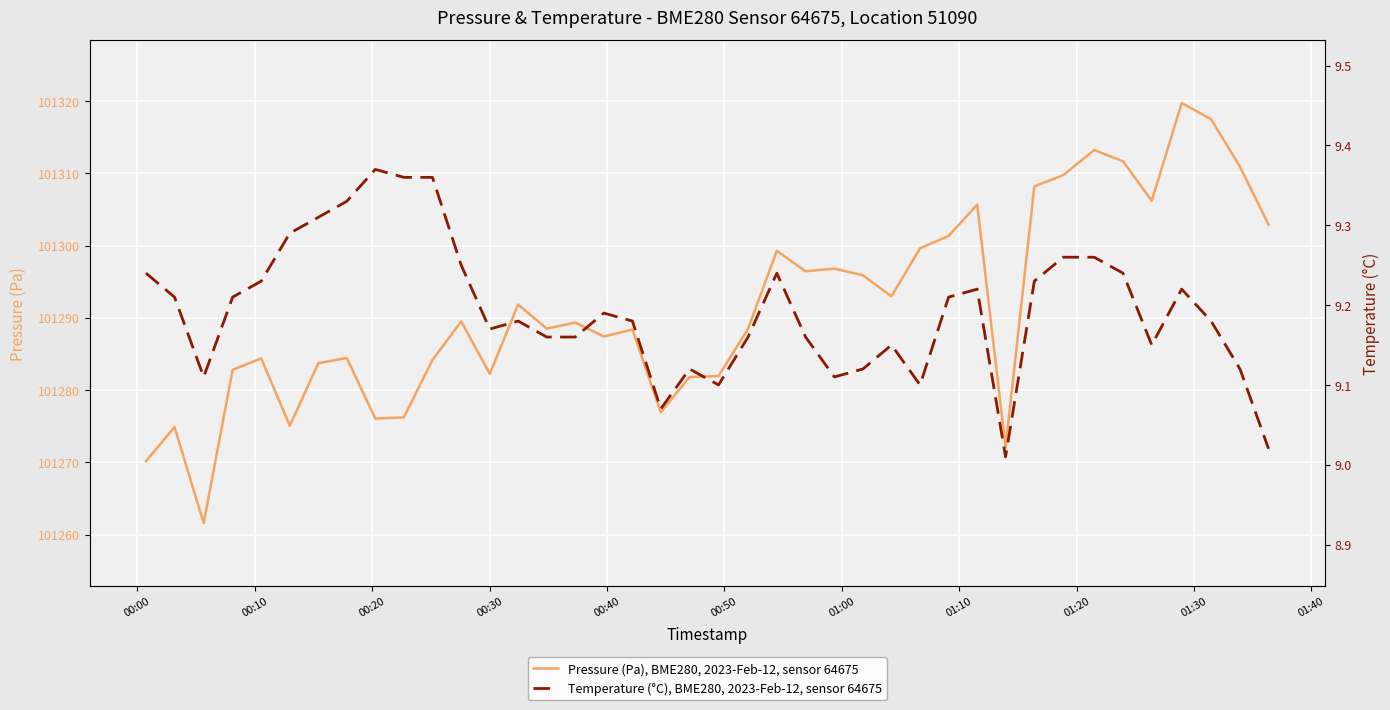

Reading left to right, extract all data points from this chart.

Pressure (Pa), BME280, 2023-Feb-12, sensor 64675: 101270.2	101274.9	101261.6	101282.8	101284.4	101275.1	101283.7	101284.4	101276.1	101276.2	101284.2	101289.5	101282.2	101291.8	101288.5	101289.3	101287.4	101288.4	101276.9	101281.8	101281.9	101288.5	101299.3	101296.4	101296.8	101295.9	101293.0	101299.6	101301.3	101305.7	101272.1	101308.2	101309.8	101313.2	101311.7	101306.2	101319.7	101317.5	101310.9	101302.9
Temperature (°C), BME280, 2023-Feb-12, sensor 64675: 9.2	9.2	9.1	9.2	9.2	9.3	9.3	9.3	9.4	9.4	9.4	9.2	9.2	9.2	9.2	9.2	9.2	9.2	9.1	9.1	9.1	9.2	9.2	9.2	9.1	9.1	9.2	9.1	9.2	9.2	9.0	9.2	9.3	9.3	9.2	9.2	9.2	9.2	9.1	9.0